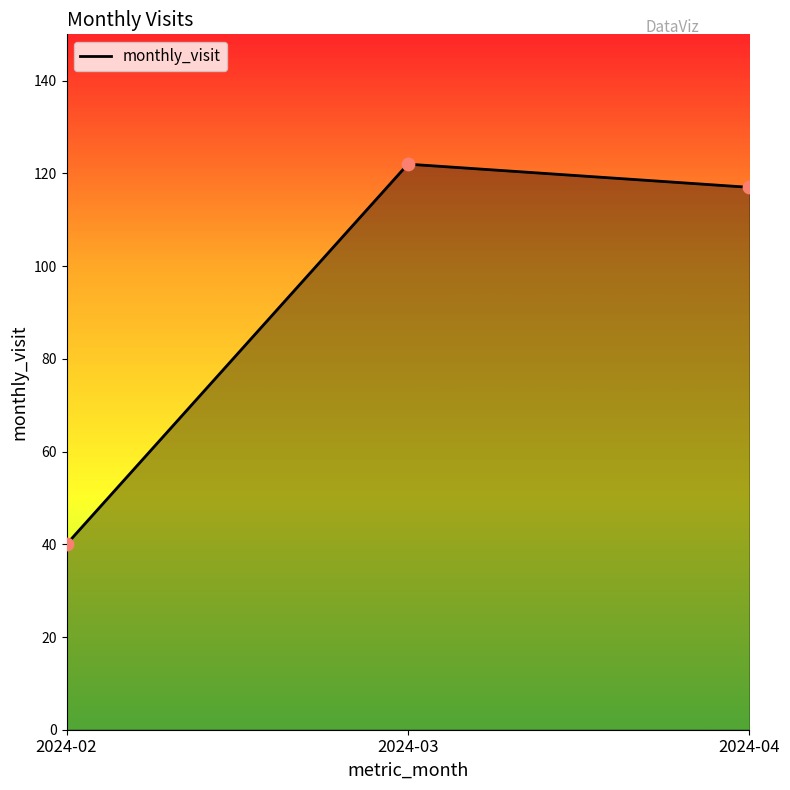

What is the change in value from 2024-02 to 2024-04?

+77